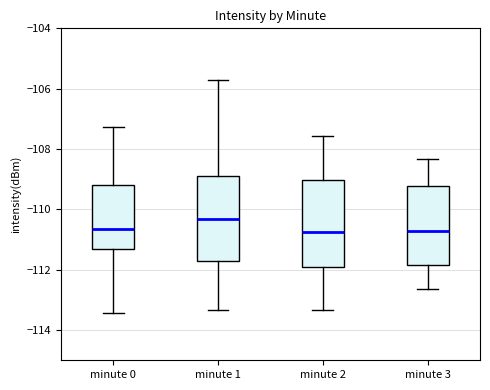

Reading left to right, transcribe this box plot: for each box, give where its median line is, the range the box spans, and where its two whiskers end, as read against the y-axis. The values are not printed on the chart, so give them approximately, as read against the axis.

minute 0: median -110.6, box -111.4 to -109.2, whiskers -113.4 to -107.2
minute 1: median -110.4, box -111.8 to -108.8, whiskers -113.4 to -105.8
minute 2: median -110.8, box -112.0 to -109.0, whiskers -113.4 to -107.6
minute 3: median -110.8, box -111.8 to -109.2, whiskers -112.6 to -108.4